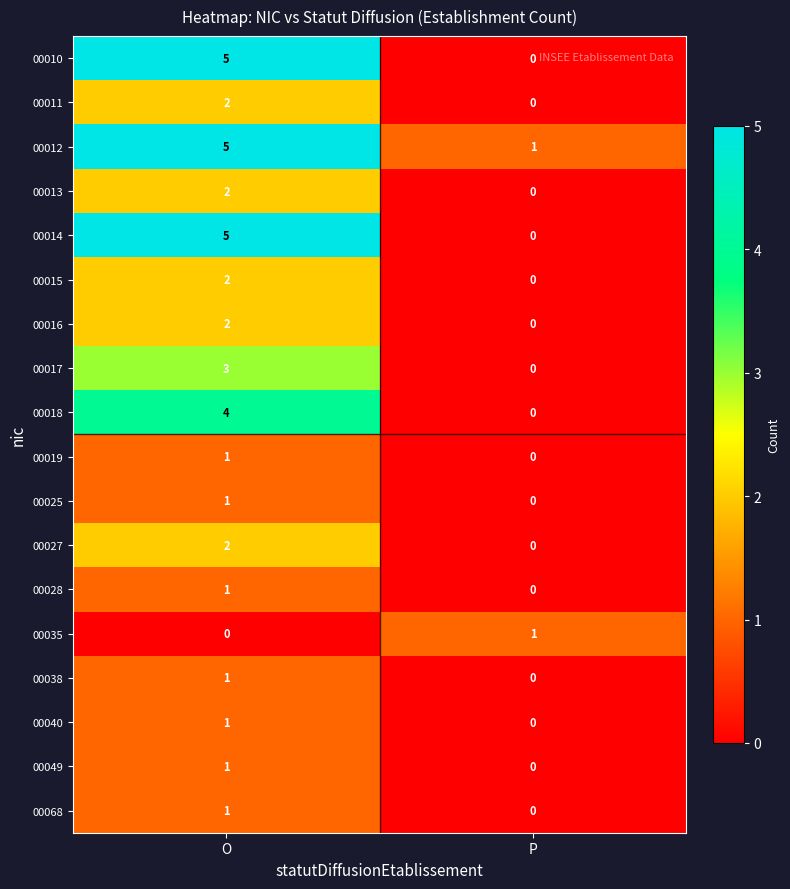

What is the sum of all 00017 values?

3